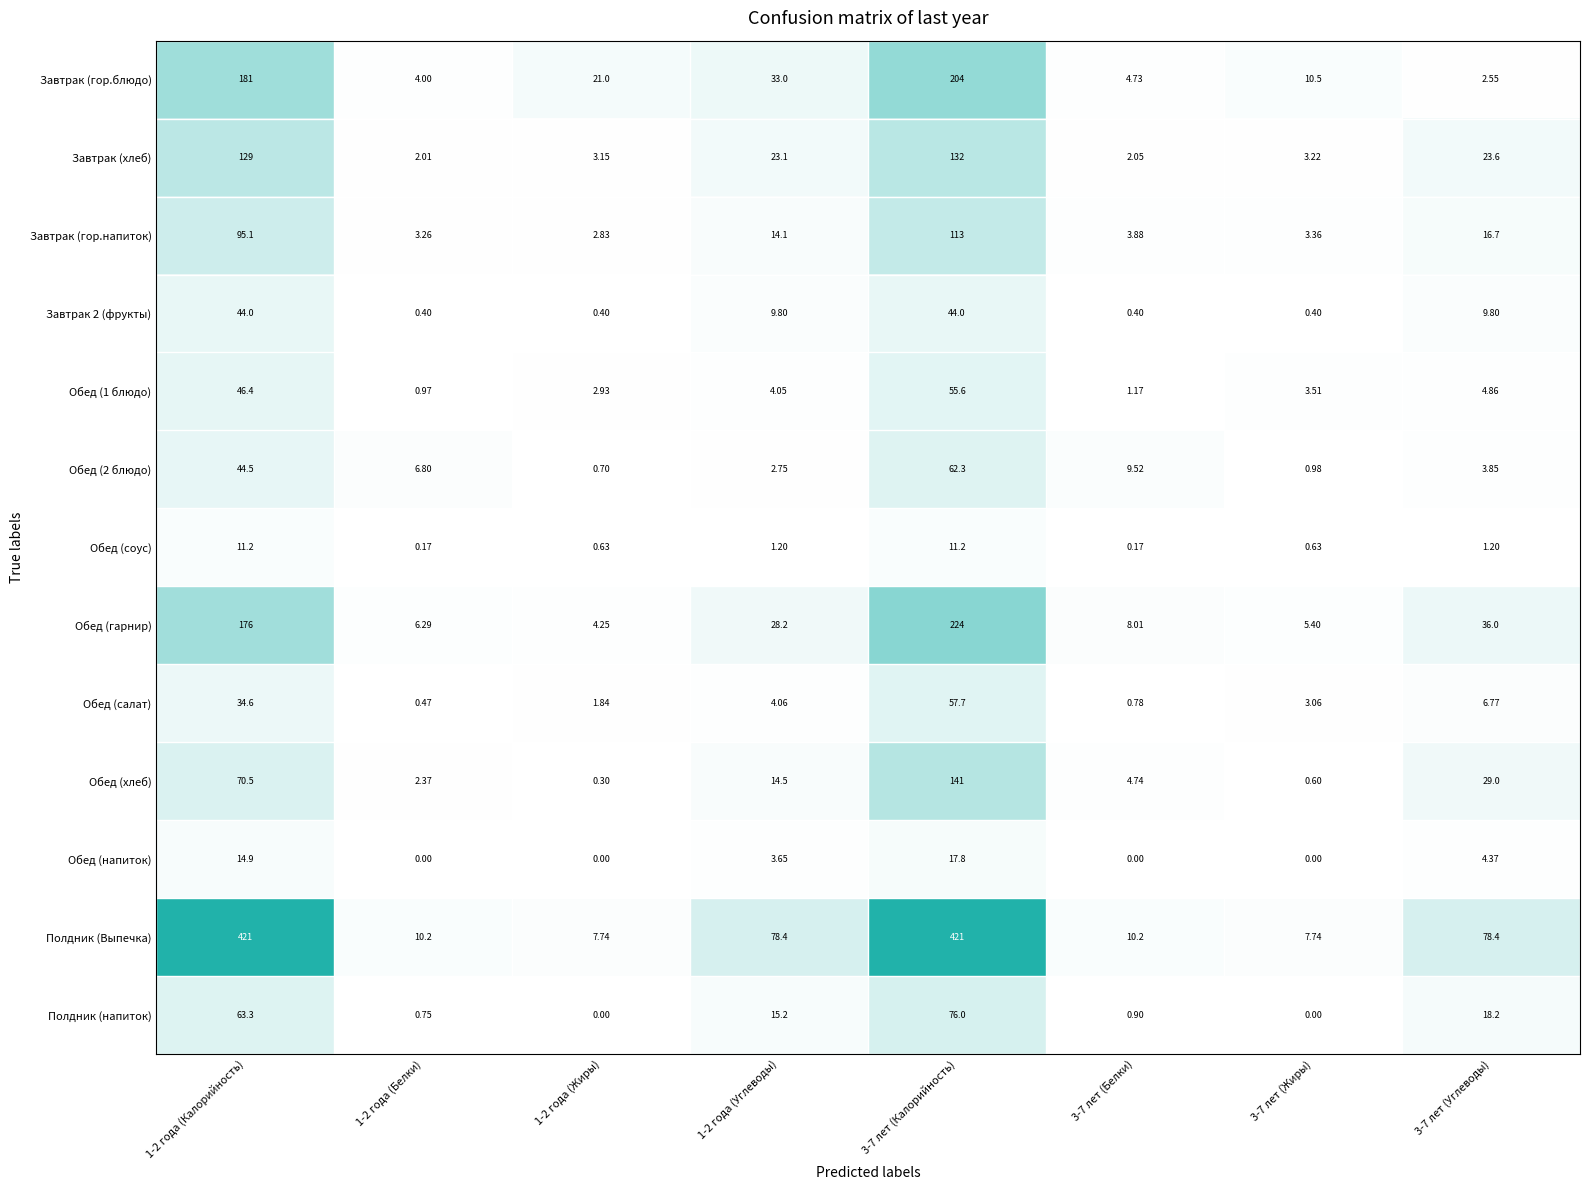

What is the maximum value shown in the chart?

421.0